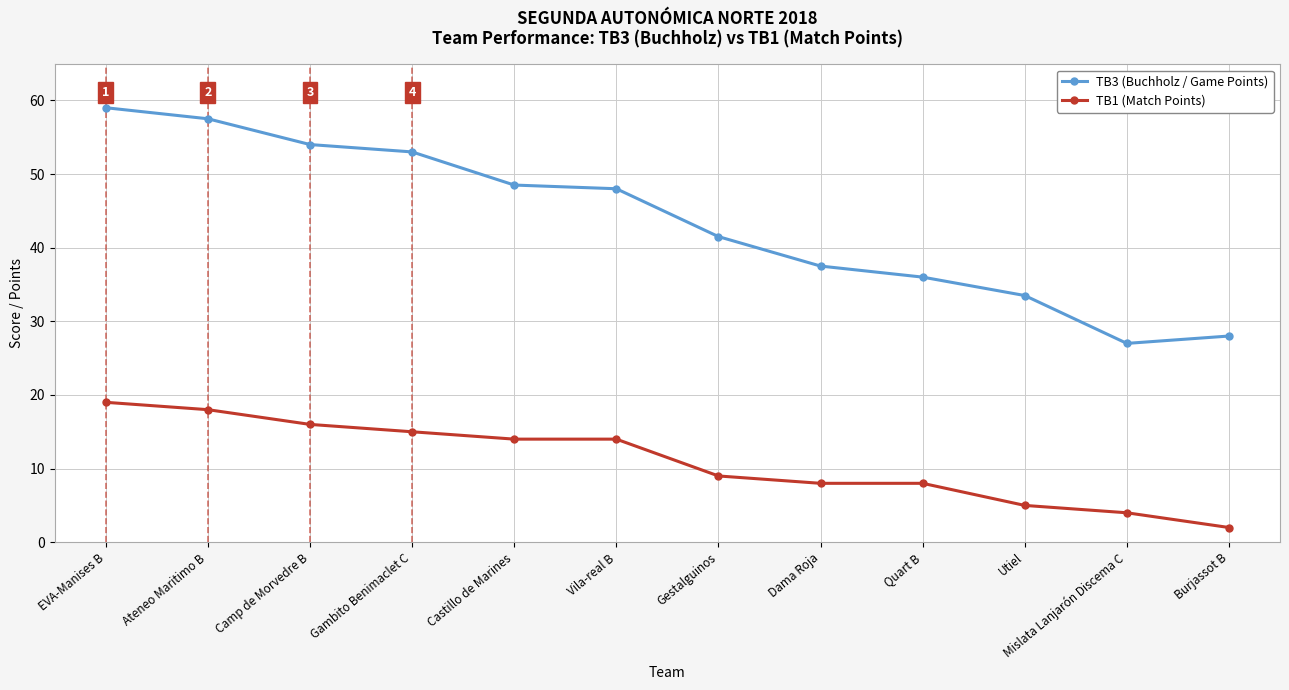

Reading left to right, list all the values displayed in this chart.

TB3 (Buchholz / Game Points): EVA-Manises B=59.0	Ateneo Maritimo B=57.5	Camp de Morvedre B=54.0	Gambito Benimaclet C=53.0	Castillo de Marines=48.5	Vila-real B=48.0	Gestalguinos=41.5	Dama Roja=37.5	Quart B=36.0	Utiel=33.5	Mislata Lanjarón Discema C=27.0	Burjassot B=28.0
TB1 (Match Points): EVA-Manises B=19.0	Ateneo Maritimo B=18.0	Camp de Morvedre B=16.0	Gambito Benimaclet C=15.0	Castillo de Marines=14.0	Vila-real B=14.0	Gestalguinos=9.0	Dama Roja=8.0	Quart B=8.0	Utiel=5.0	Mislata Lanjarón Discema C=4.0	Burjassot B=2.0